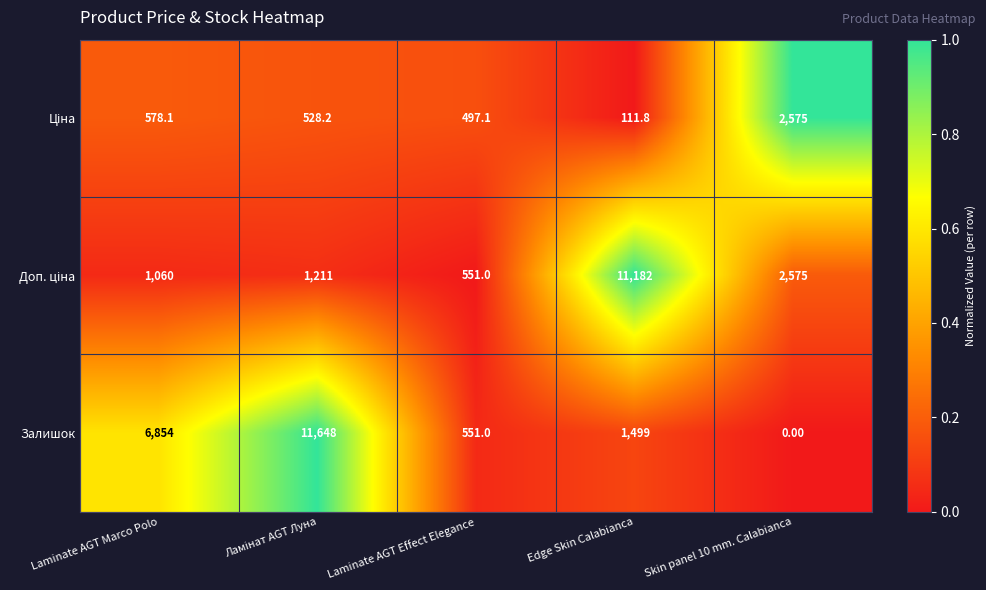

What is the sum of all Залишок values?

20552.0